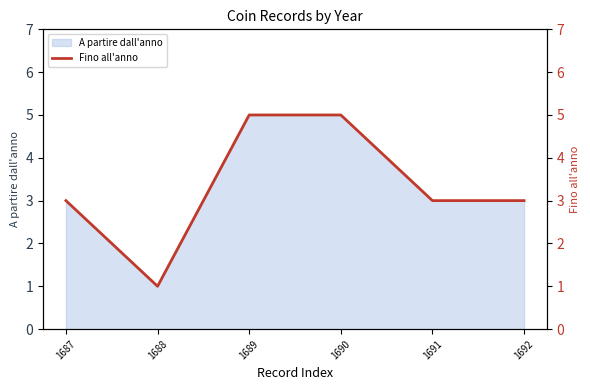

Rank the categories by value from lowest to highest.

1688, 1687, 1691, 1692, 1689, 1690